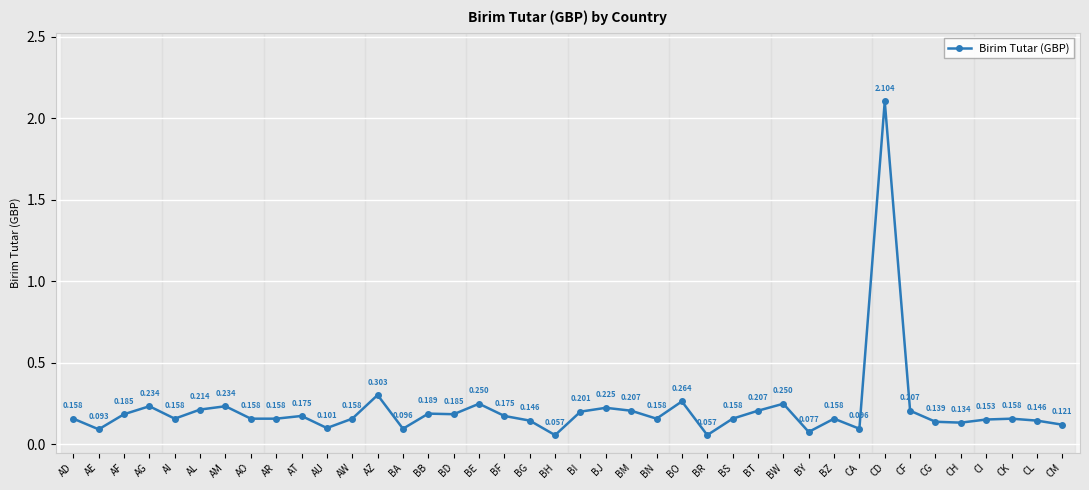

Where is the data nearest to the value 1?

AZ